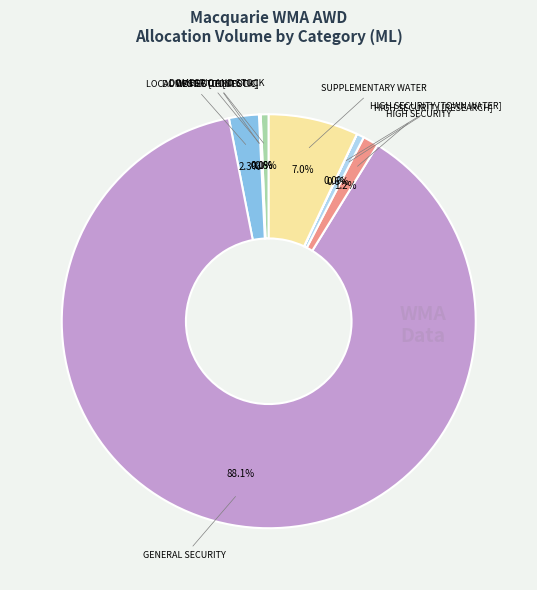

Which slice represents more than half of the pie?

GENERAL SECURITY